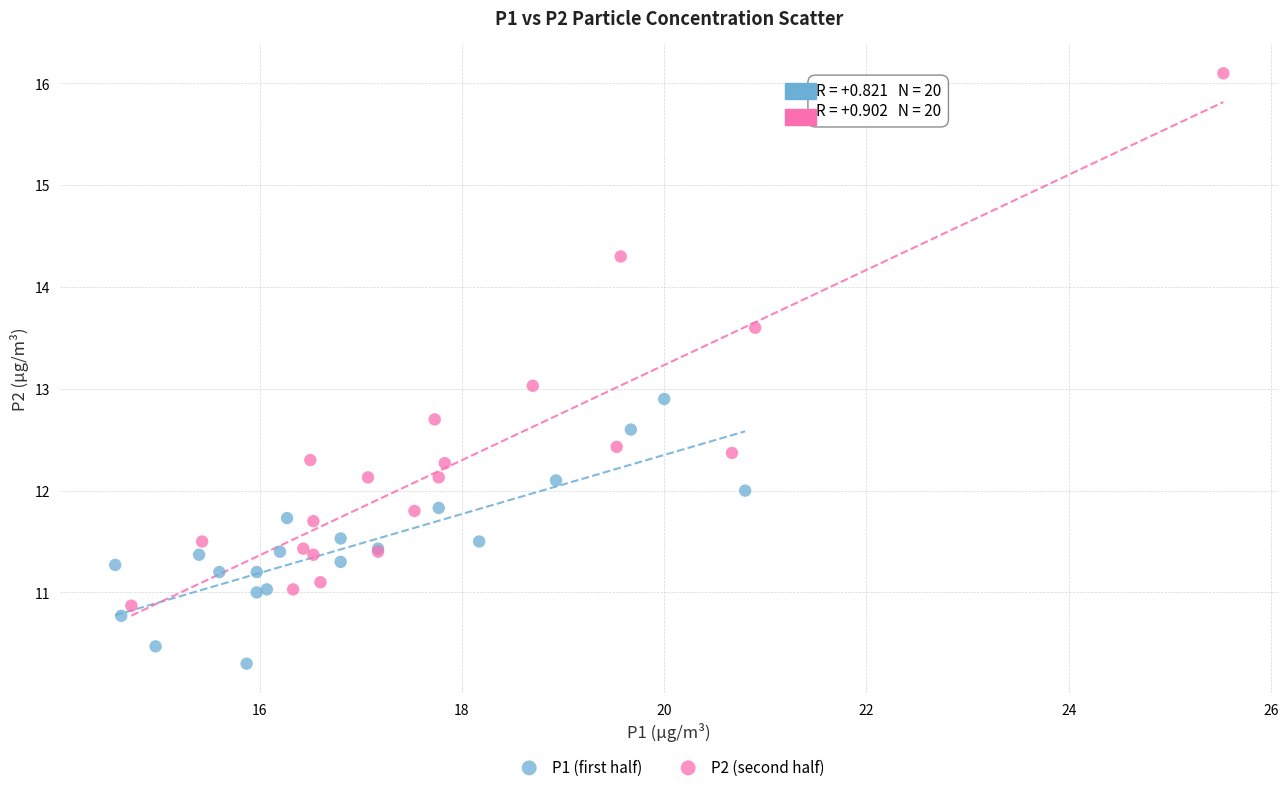

What are all the series names shown in the legend?

P1 (first half), P2 (second half)